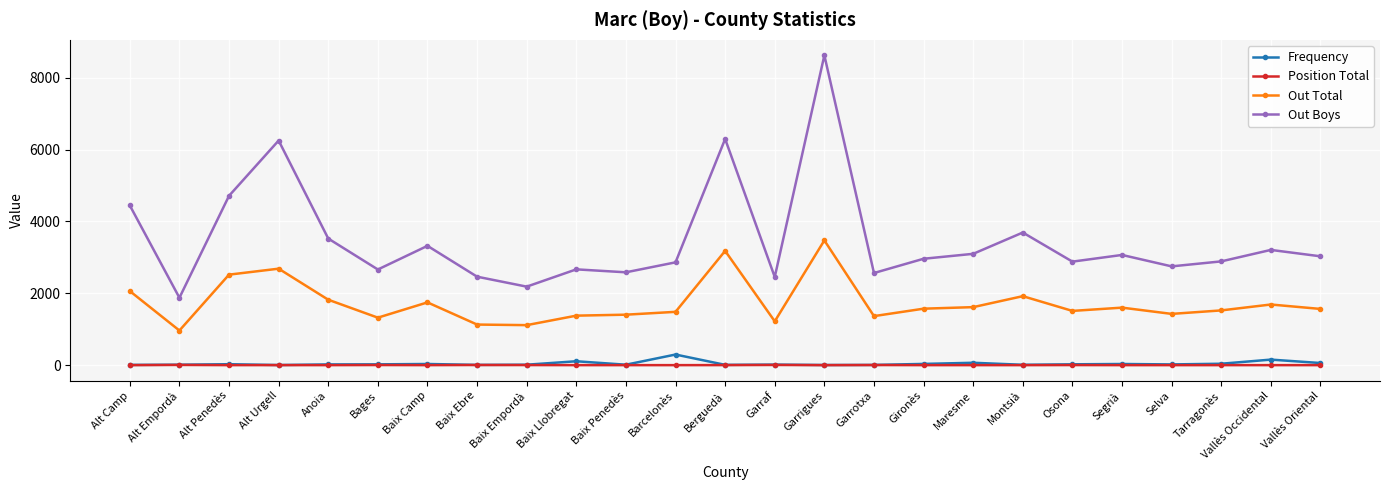

True or false: Out Boys and Out Total cross at least once.

False